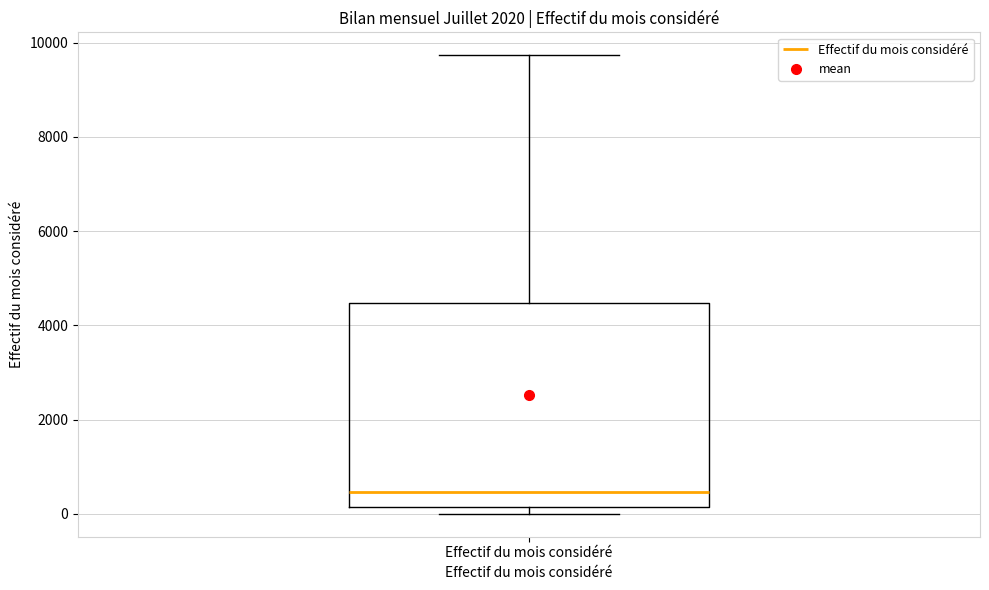

Read this box plot against the y-axis: the position of the median line, the range covered by the box, and the ends of both whiskers. The values are not printed on the chart, so give them approximately, as read against the axis.

median 400, box 200 to 4400, whiskers 0 to 9800